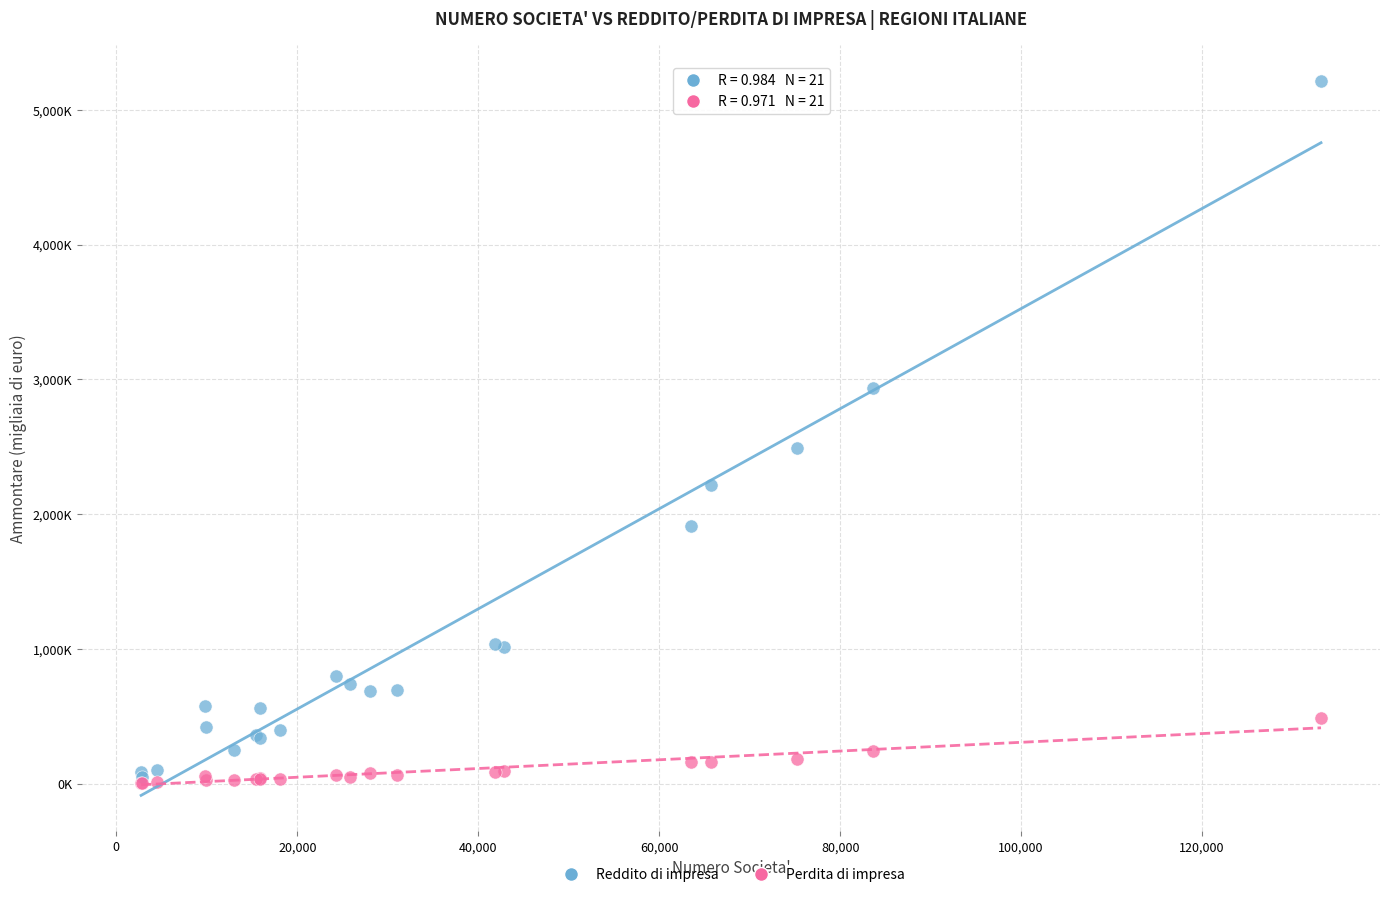

Which series has the widest spread of Y values?

Reddito di impresa